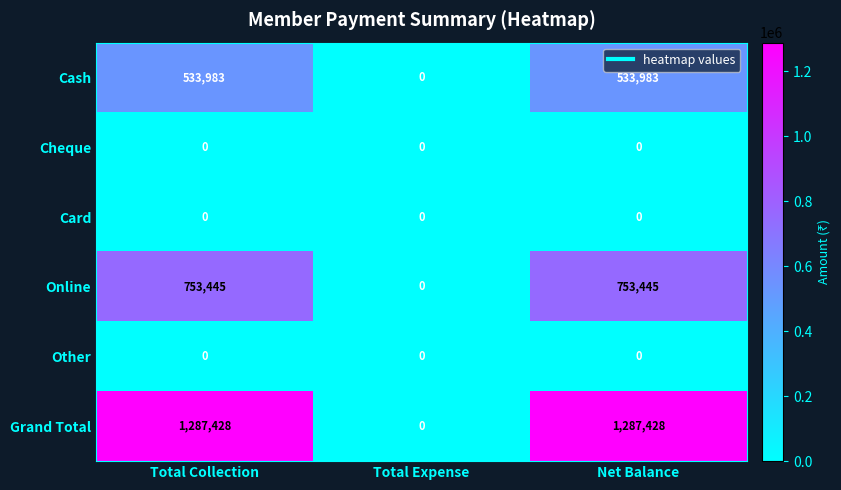

The Online series shows 365712 at Total Collection. True or false?

False